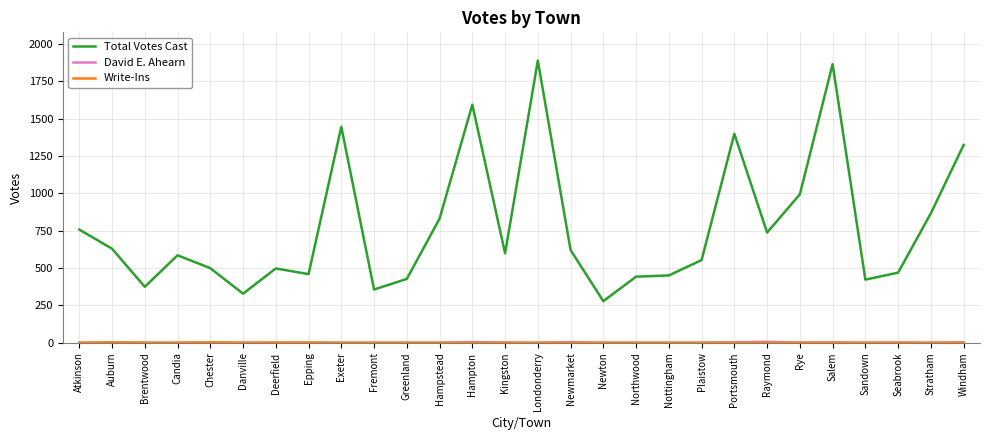

Is this an area chart (filled region under the line)?

No